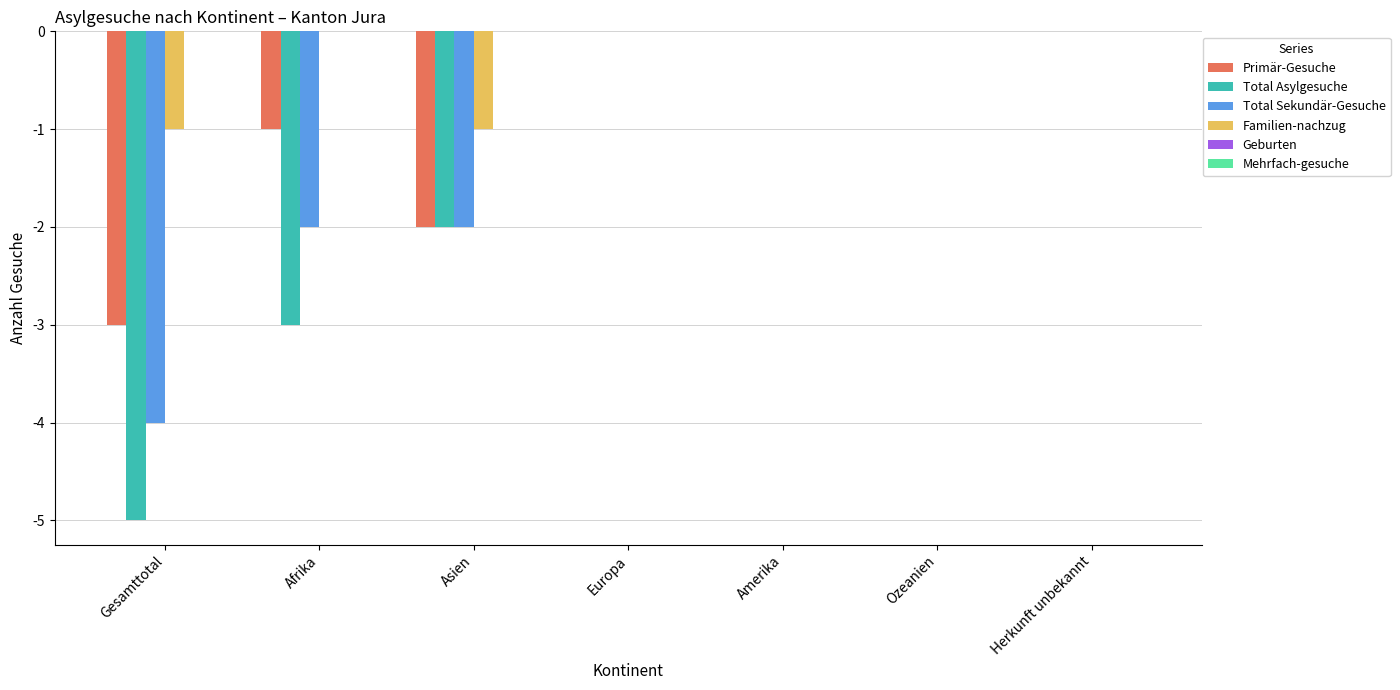

Count the Familien-nachzug values in the range -1 to 0.

7